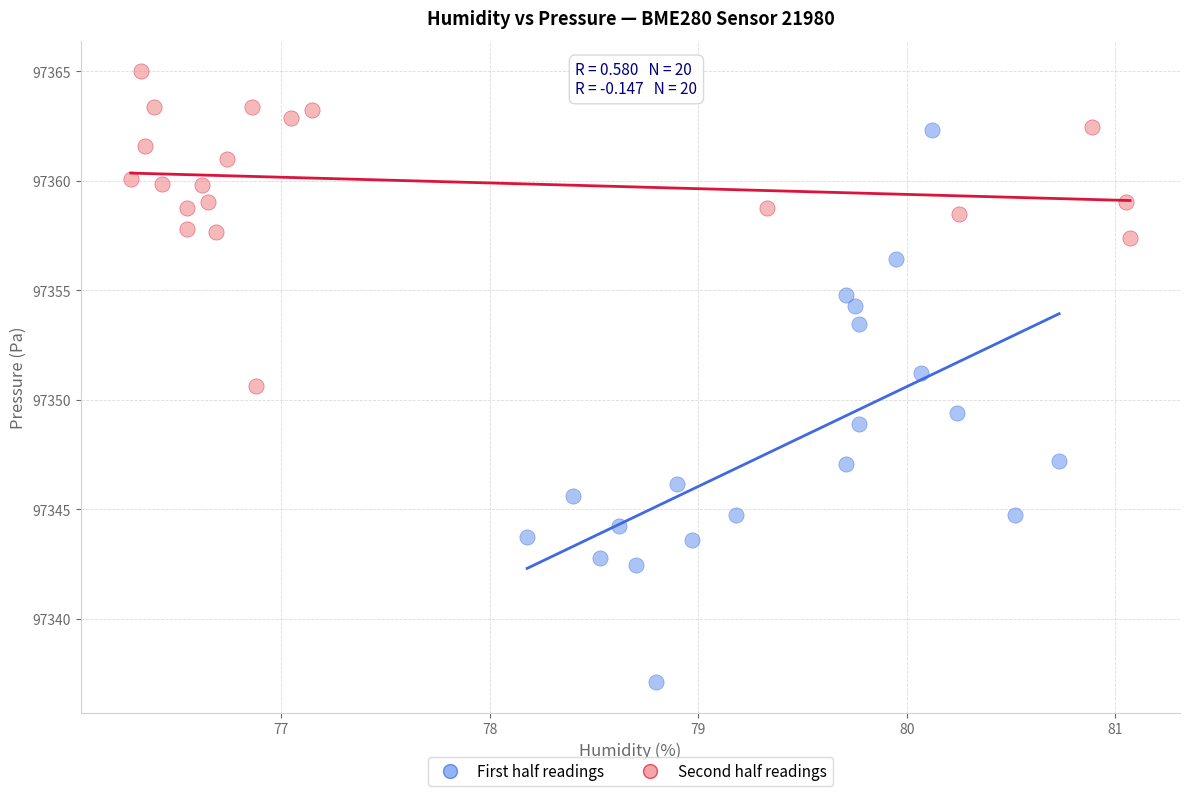

What are all the series names shown in the legend?

First half readings, Second half readings